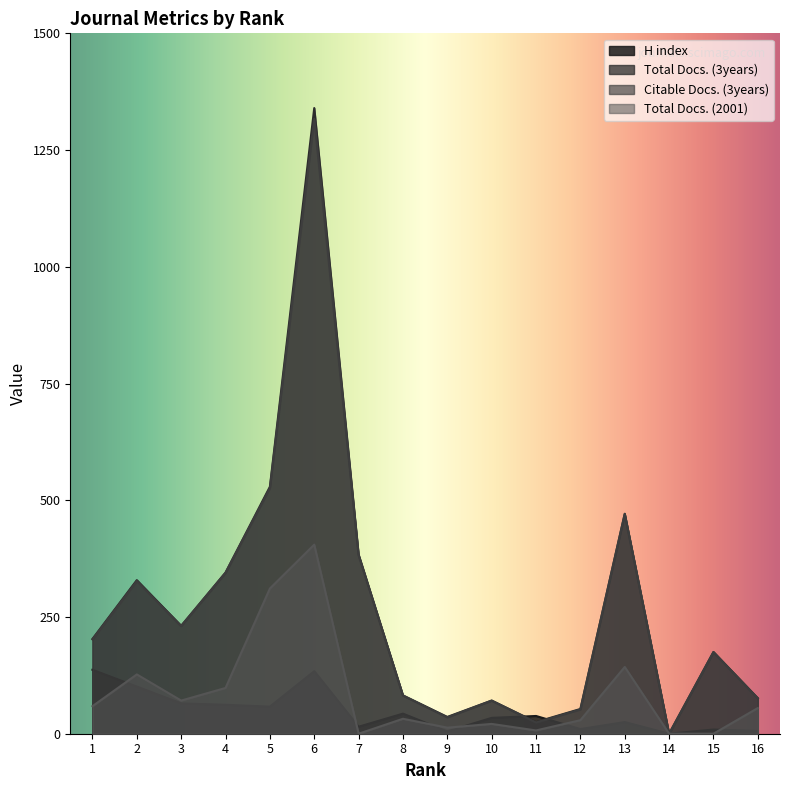

Is it true that Citable Docs. (3years) equals 175 at 15?

True